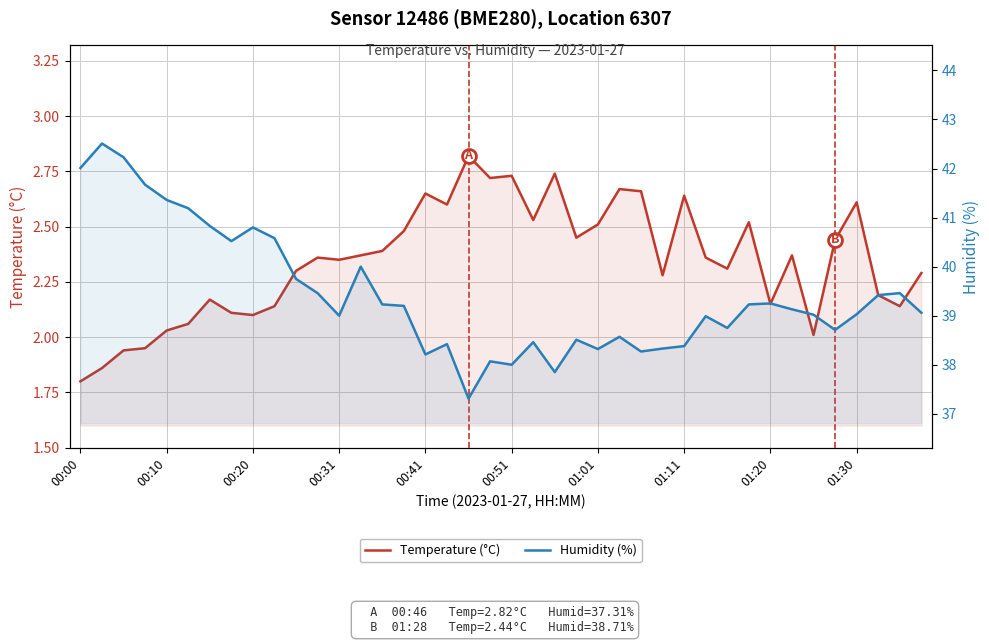

Count the number of data series in this chart.

2